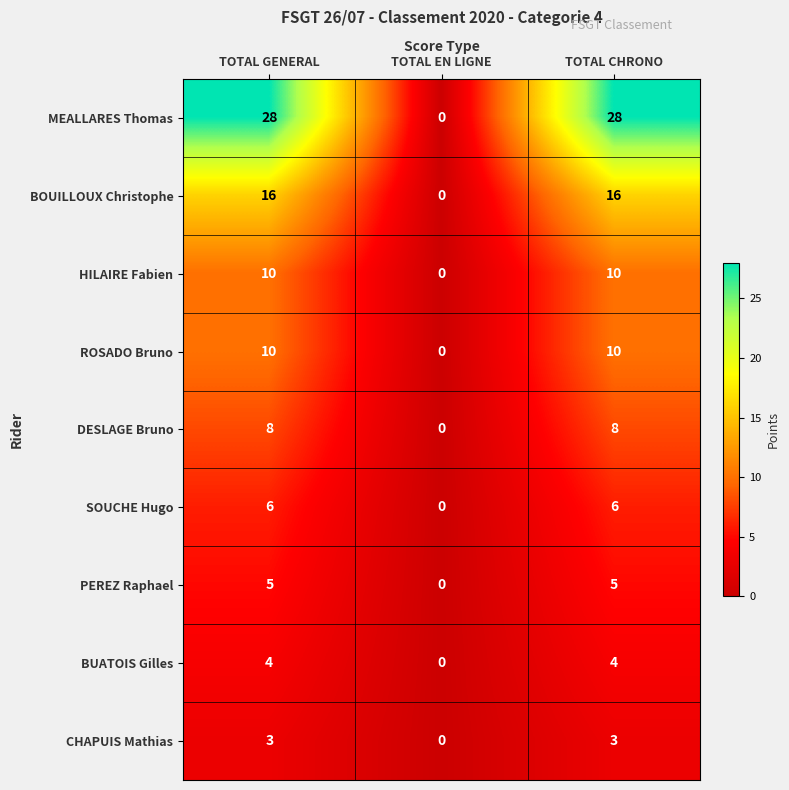

What is the difference between the maximum and minimum values in the SOUCHE Hugo series?

6